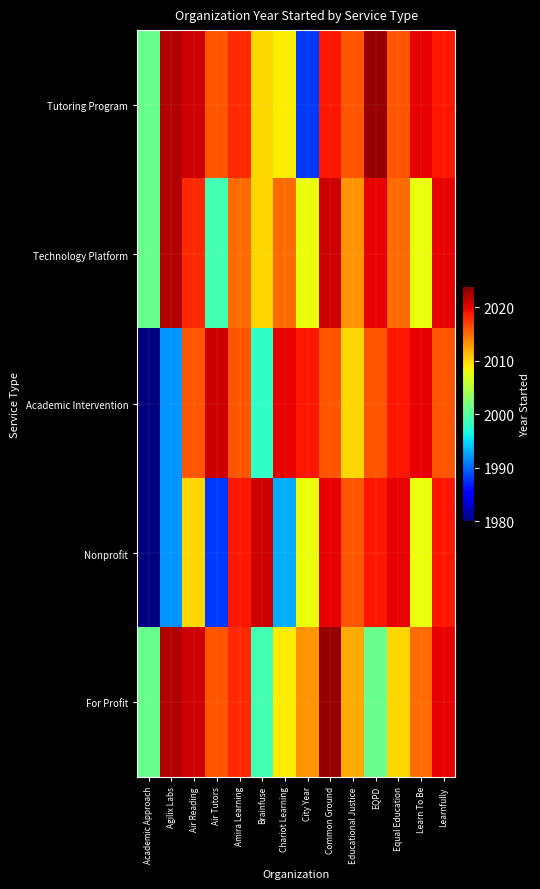

Reading left to right, list all the values displayed in this chart.

Tutoring Program: Academic Approach=2001	Agilix Labs=2022	Air Reading=2021	Air Tutors=2016	Amira Learning=2018	Brainfuse=2010	Chariot Learning=2009	City Year=1988	Common Ground=2019	Educational Justice=2016	EQPD=2023	Equal Education=2016	Learn To Be=2020	Learnfully=2019
Technology Platform: Academic Approach=2001	Agilix Labs=2022	Air Reading=2018	Air Tutors=1999	Amira Learning=2015	Brainfuse=2010	Chariot Learning=2015	City Year=2008	Common Ground=2021	Educational Justice=2013	EQPD=2020	Equal Education=2015	Learn To Be=2008	Learnfully=2020
Academic Intervention: Academic Approach=1980	Agilix Labs=1992	Air Reading=2016	Air Tutors=2021	Amira Learning=2016	Brainfuse=1998	Chariot Learning=2020	City Year=2019	Common Ground=2016	Educational Justice=2010	EQPD=2016	Equal Education=2019	Learn To Be=2020	Learnfully=2016
Nonprofit: Academic Approach=1980	Agilix Labs=1992	Air Reading=2010	Air Tutors=1988	Amira Learning=2019	Brainfuse=2021	Chariot Learning=1993	City Year=2008	Common Ground=2020	Educational Justice=2016	EQPD=2019	Equal Education=2020	Learn To Be=2008	Learnfully=2019
For Profit: Academic Approach=2001	Agilix Labs=2022	Air Reading=2021	Air Tutors=2016	Amira Learning=2018	Brainfuse=1999	Chariot Learning=2009	City Year=2013	Common Ground=2023	Educational Justice=2012	EQPD=2001	Equal Education=2010	Learn To Be=2015	Learnfully=2020